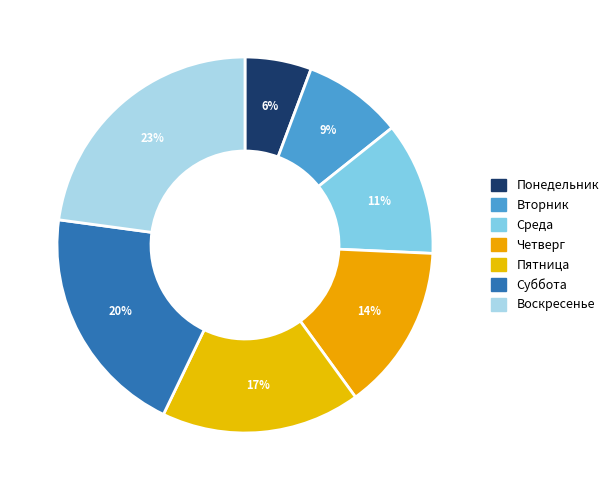

Count the number of slices in the pie.

7